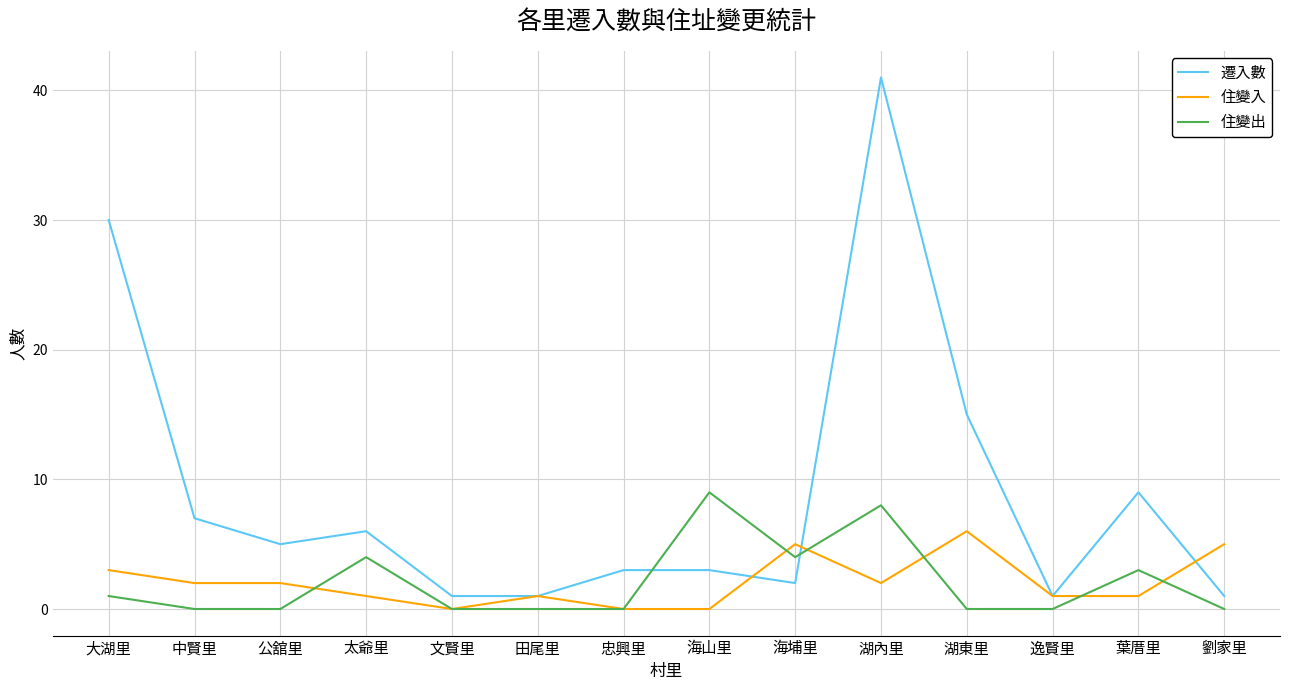

Which series has the largest total across all categories?

遷入數